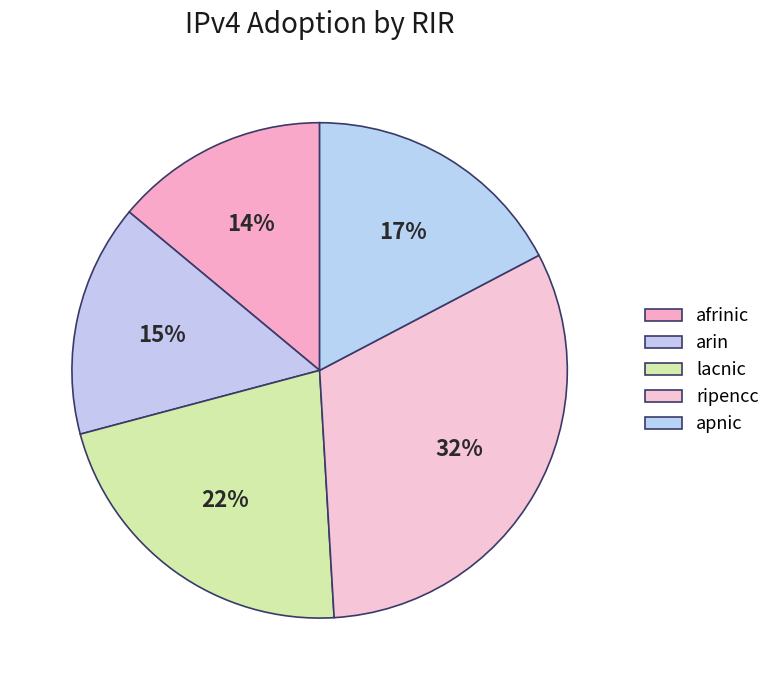

Combined, do afrinic and ripencc account for over 50%?

No